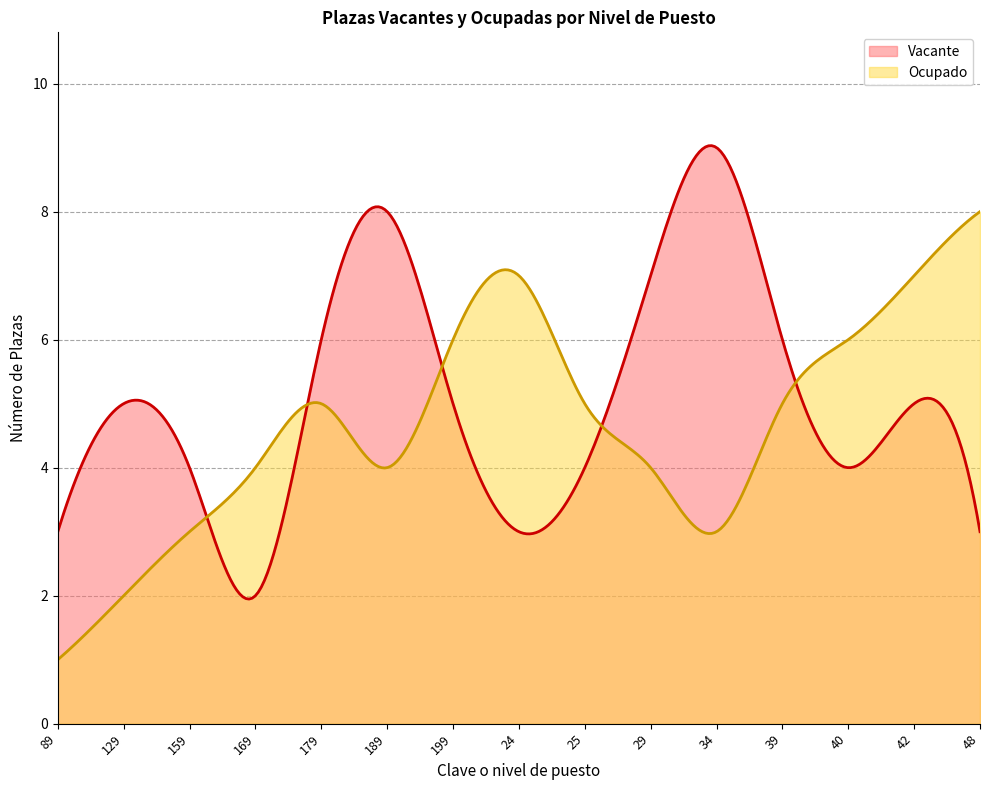

List the series in order of their overall mean, lowest first.

Ocupado, Vacante